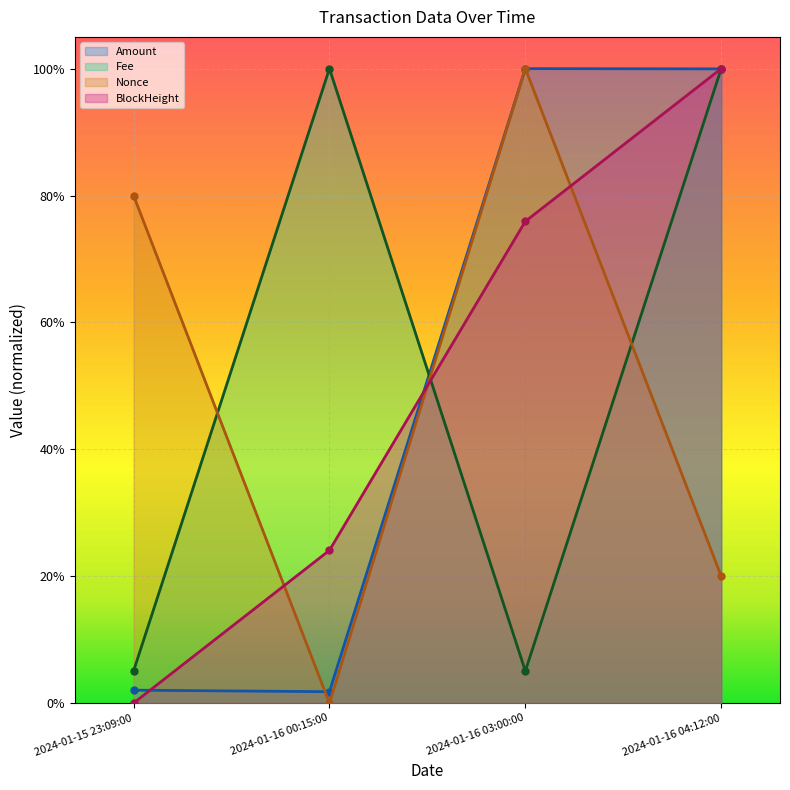

What is the value of the Amount point at the 3rd from the left?

1.0